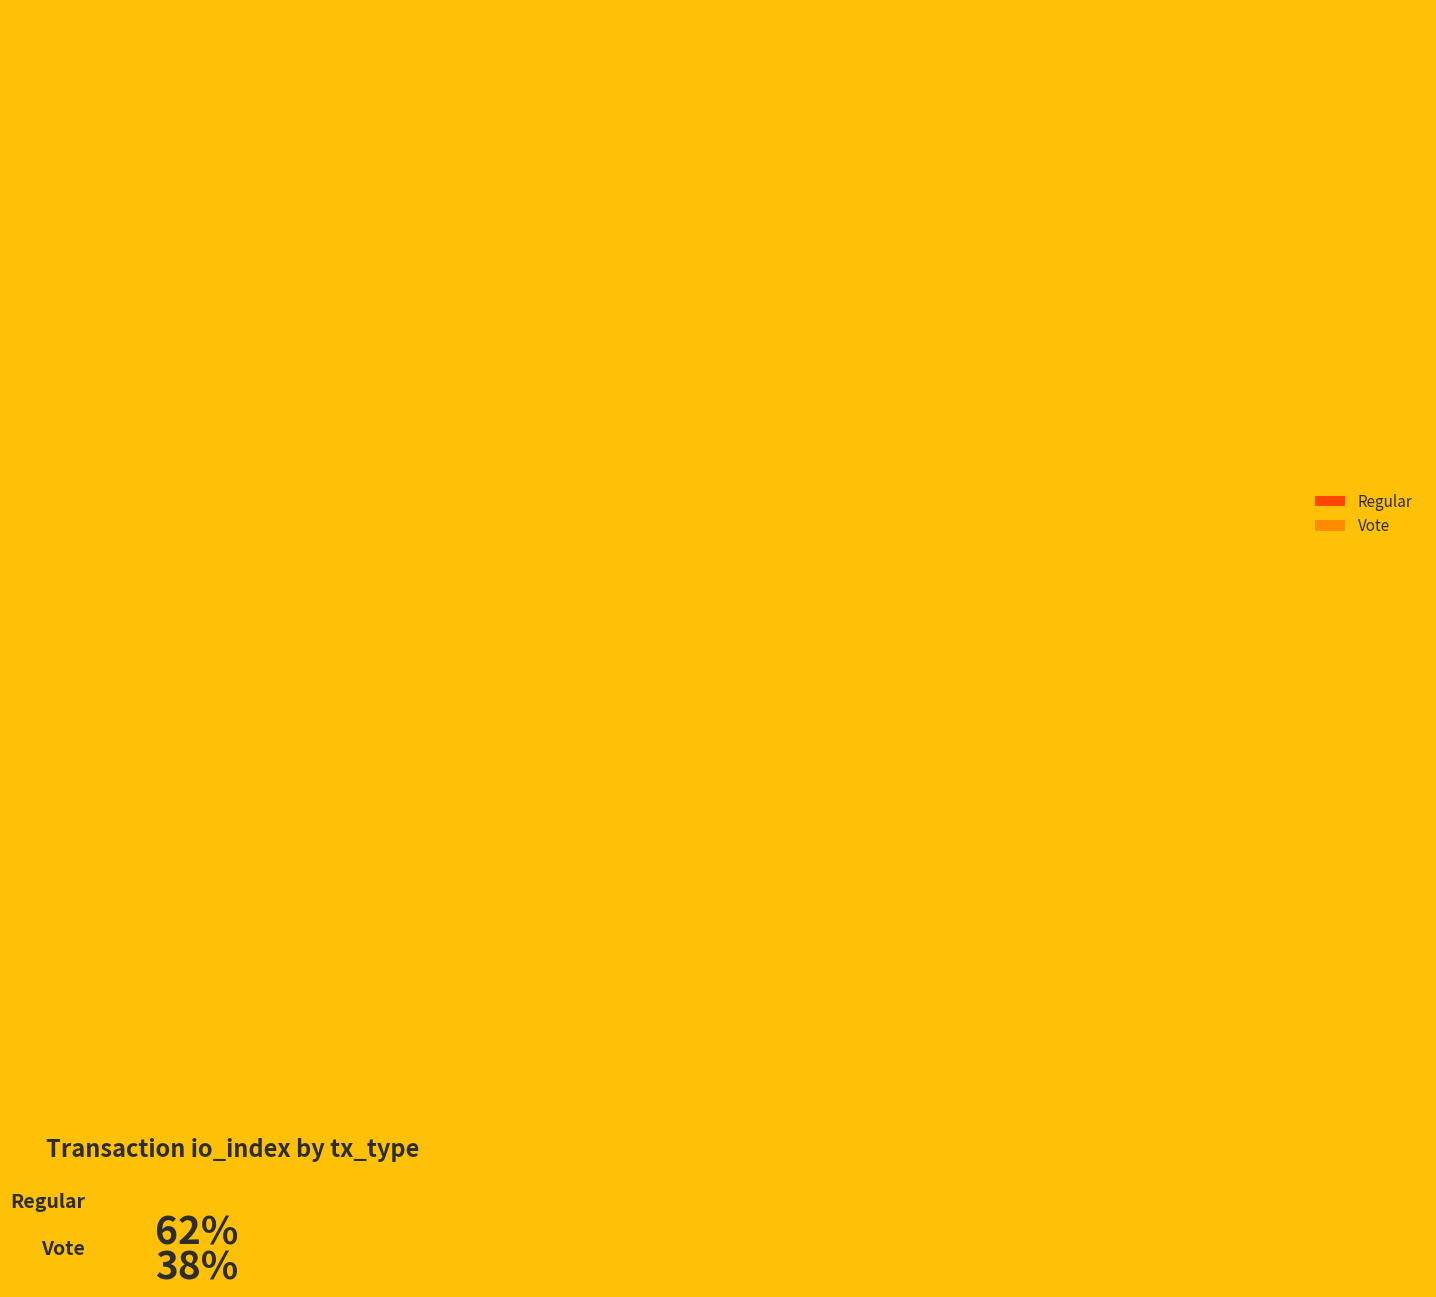

Which category has the biggest portion of the pie?

Regular